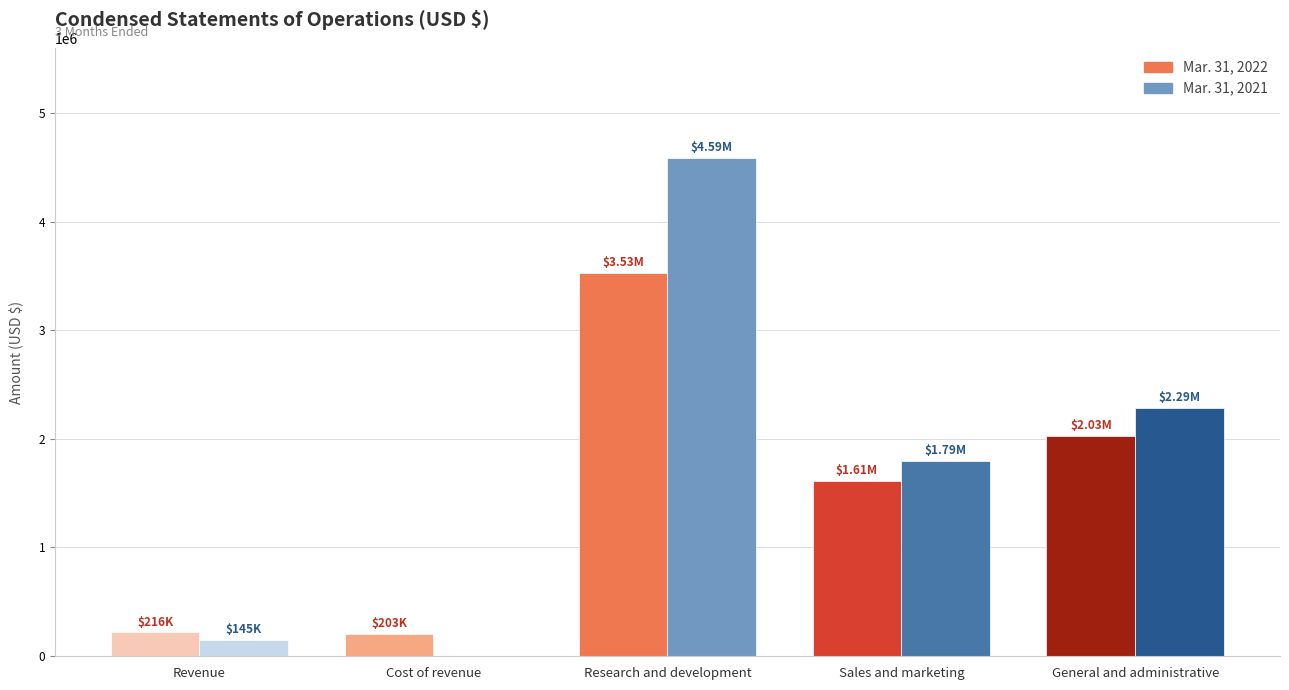

Which series has the largest total across all categories?

Mar. 31, 2021